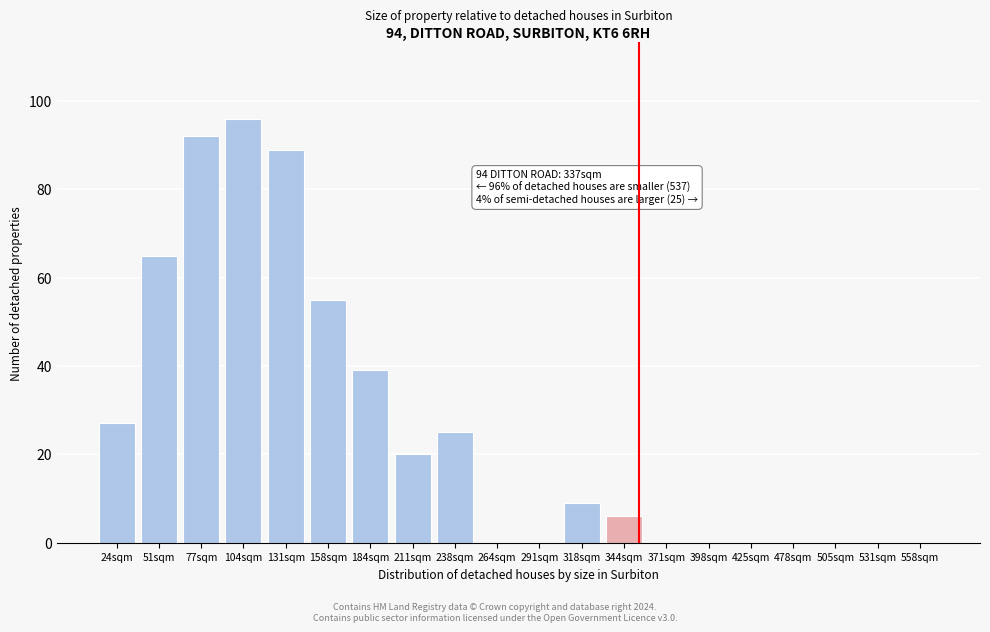

Reading left to right, list all the values displayed in this chart.

24sqm=27	51sqm=65	77sqm=92	104sqm=96	131sqm=89	158sqm=55	184sqm=39	211sqm=20	238sqm=25	264sqm=0	291sqm=0	318sqm=9	344sqm=6	371sqm=0	398sqm=0	425sqm=0	478sqm=0	505sqm=0	531sqm=0	558sqm=0